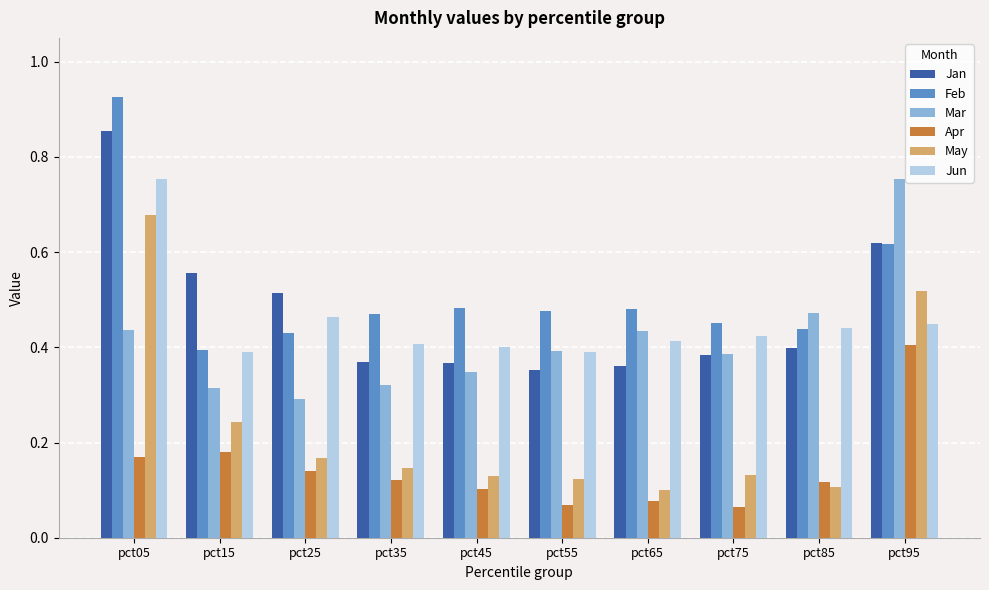

The value of Feb at pct85 is 0.4. True or false?

True